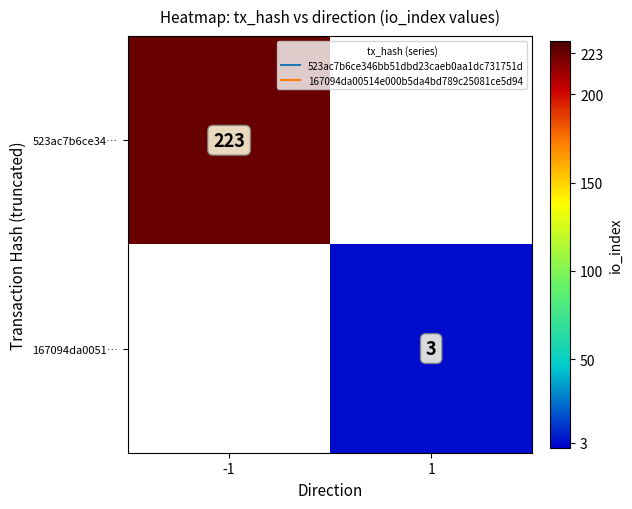

Which series has the largest range (max minus min)?

523ac7b6ce34…